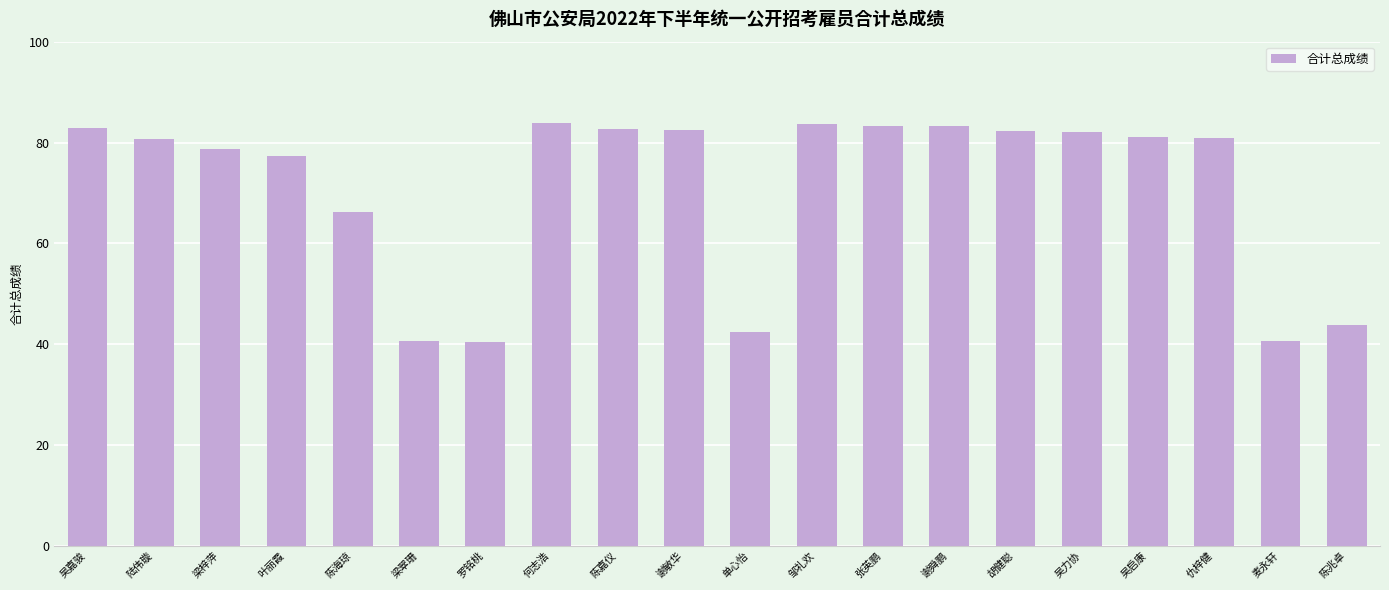

The chart shows a value of 116.2 at 张英鹏. True or false?

False